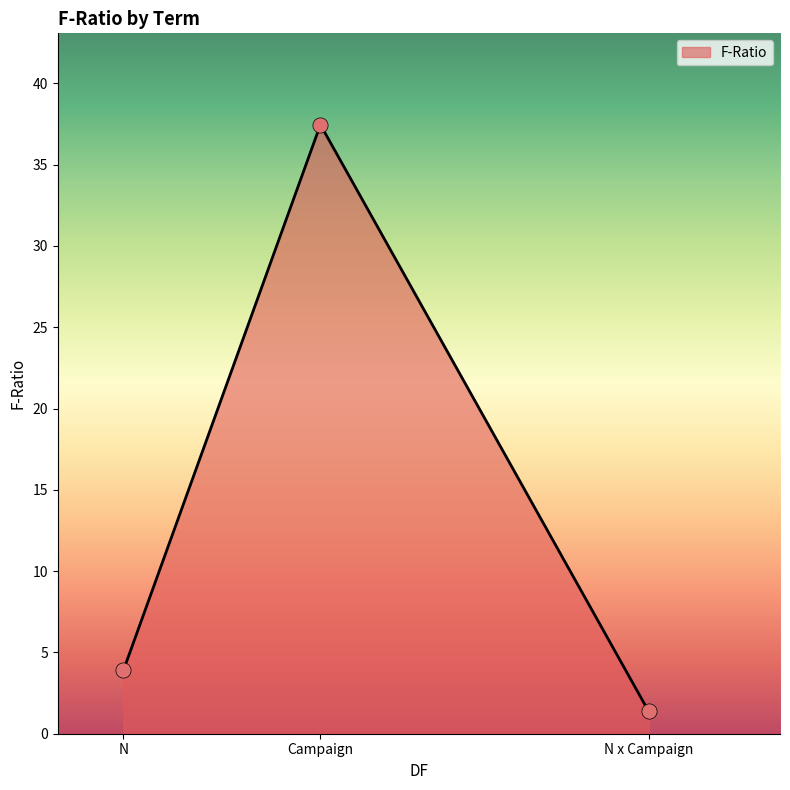

Between Campaign and N, which is larger?

Campaign